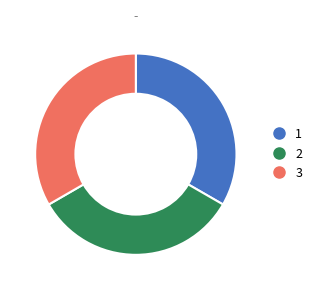

True or false: 3 accounts for 42% of the total.

False